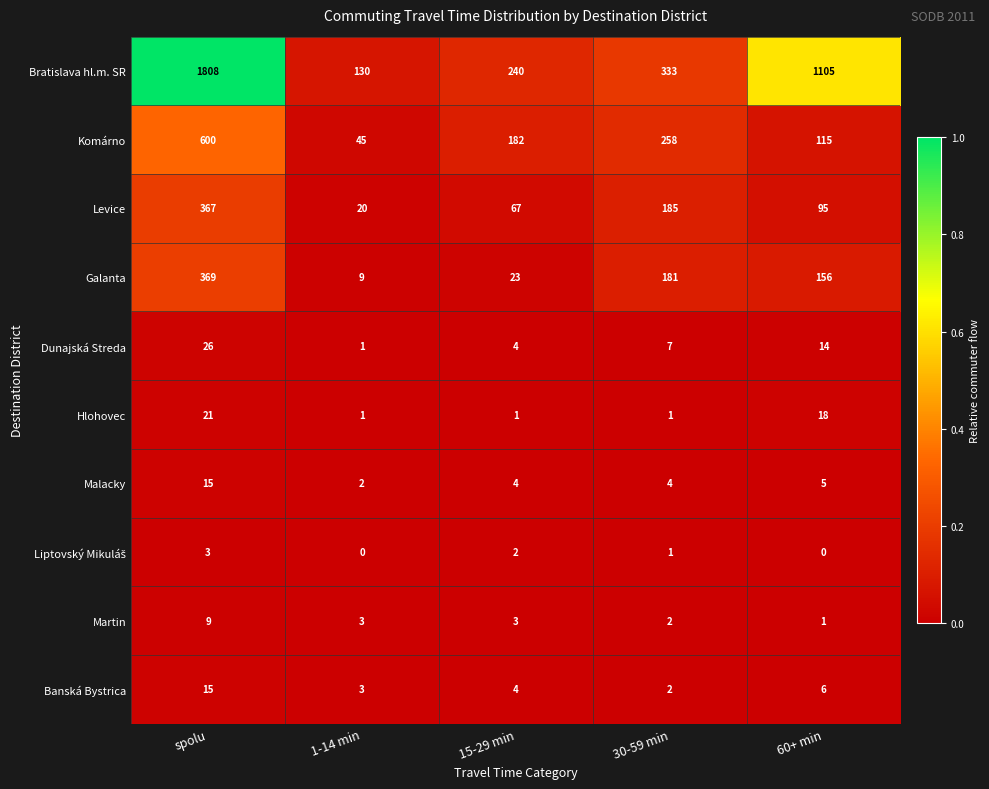

What value does the Martin series have at spolu?

9